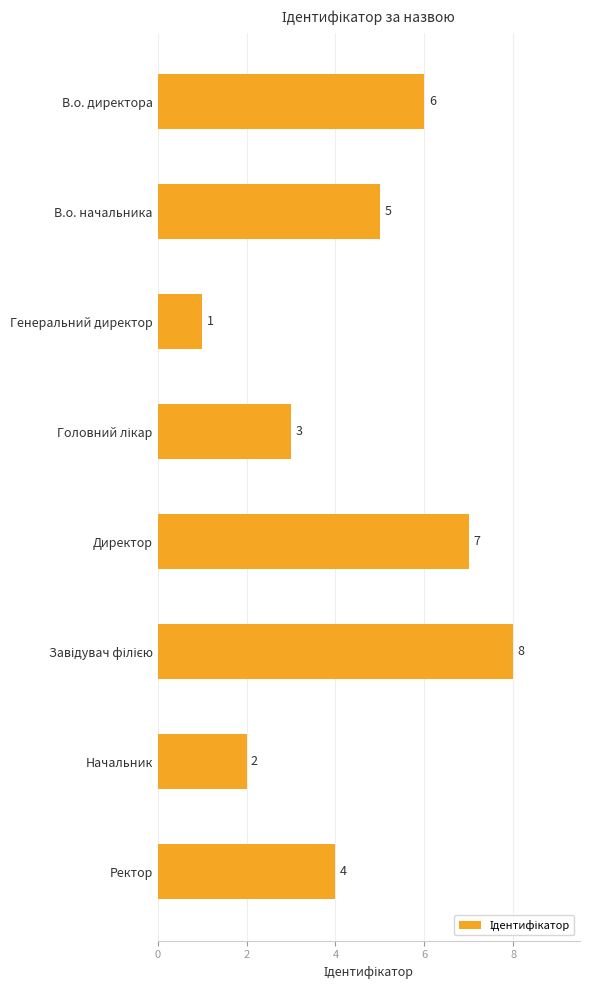

Is it true that the value at В.о. директора is 6?

True